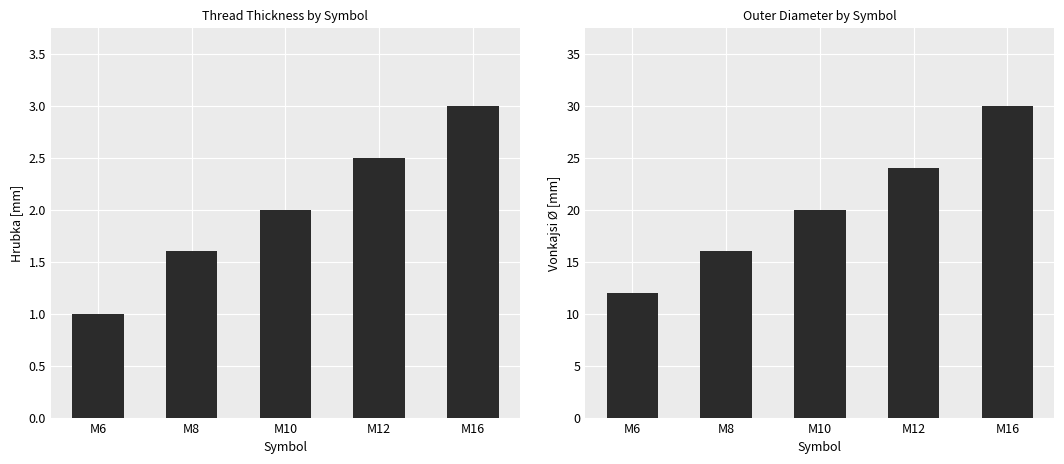

List the series in order of their overall mean, lowest first.

Hrubka [mm], Vonkajsi Ø [mm]